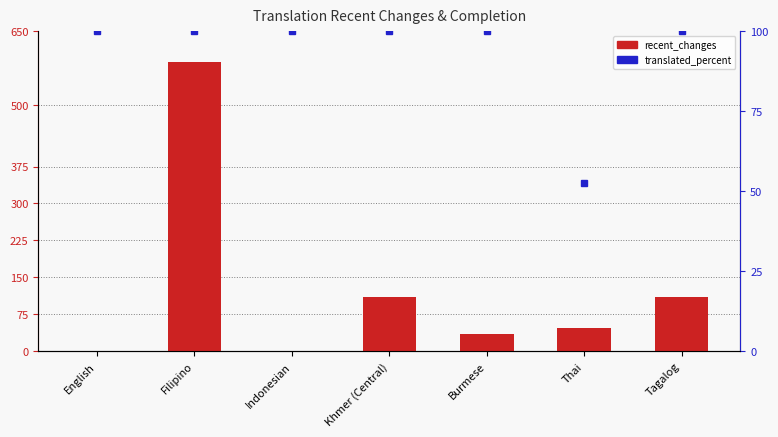

What is the value of the recent_changes bar at the 5th from the left?

35.0